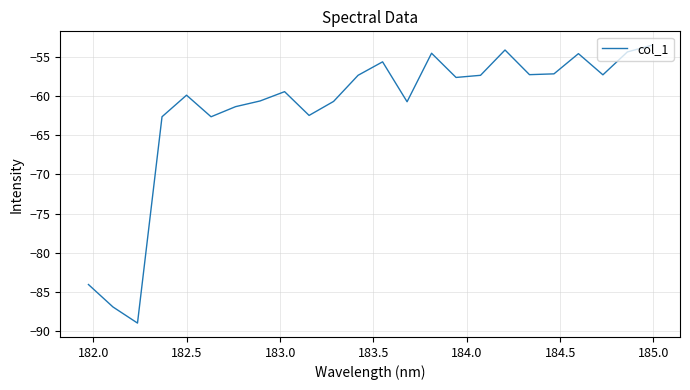

What is the maximum value shown in the chart?

-53.5